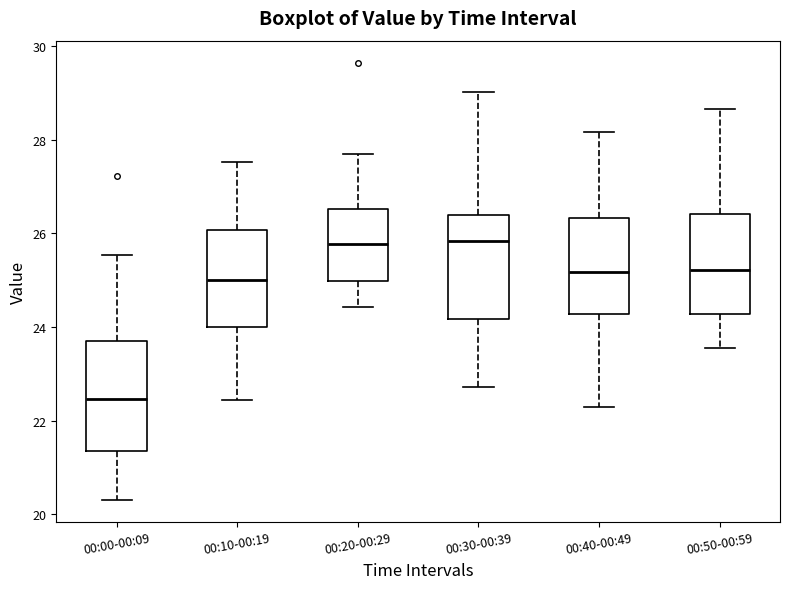

Where does the median line of the box for 00:40-00:49 sit on the y-axis? The values are not printed on the chart, so give them approximately, as read against the axis.

25.2